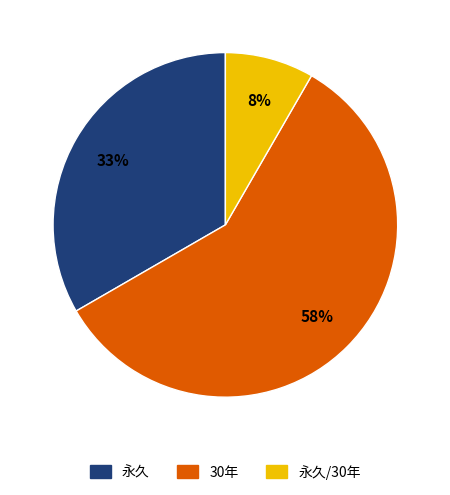

Count the number of slices in the pie.

3